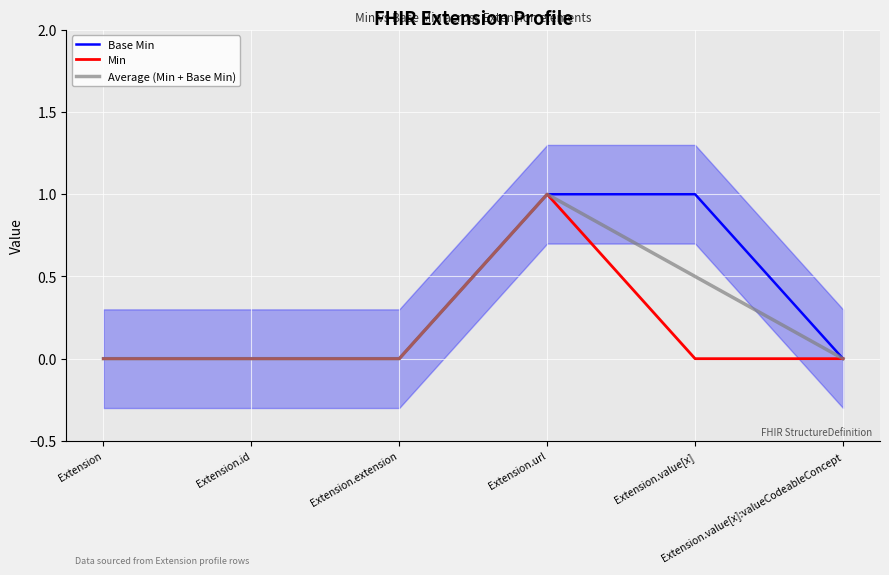

List the series in order of their peak value, highest first.

Base Min, Min, Average (Min + Base Min)